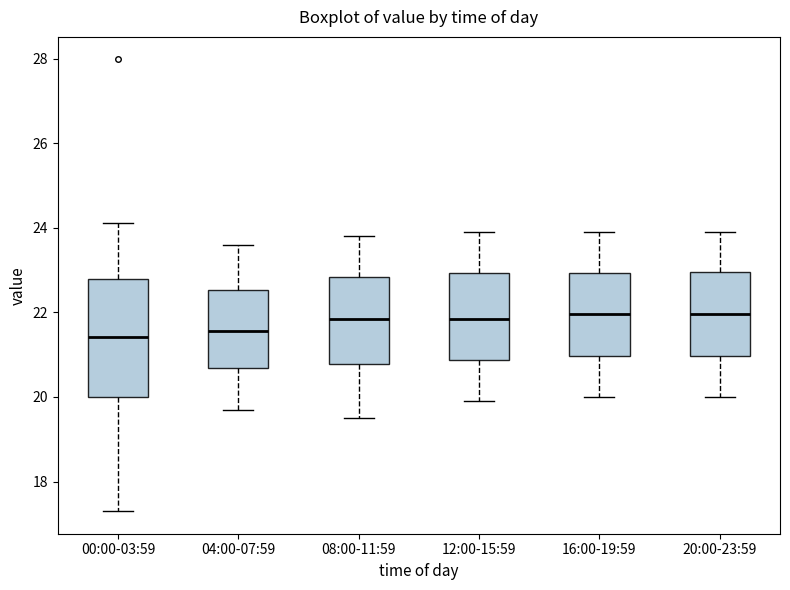

Reading left to right, read every box against the y-axis: the position of its median line, the range the box covers, and the ends of its whiskers. The values are not printed on the chart, so give them approximately, as read against the axis.

00:00-03:59: median 21.4, box 20.0 to 22.8, whiskers 17.4 to 24.2
04:00-07:59: median 21.6, box 20.6 to 22.6, whiskers 19.8 to 23.6
08:00-11:59: median 21.8, box 20.8 to 22.8, whiskers 19.6 to 23.8
12:00-15:59: median 21.8, box 20.8 to 23.0, whiskers 20.0 to 24.0
16:00-19:59: median 22.0, box 21.0 to 23.0, whiskers 20.0 to 24.0
20:00-23:59: median 22.0, box 21.0 to 23.0, whiskers 20.0 to 24.0